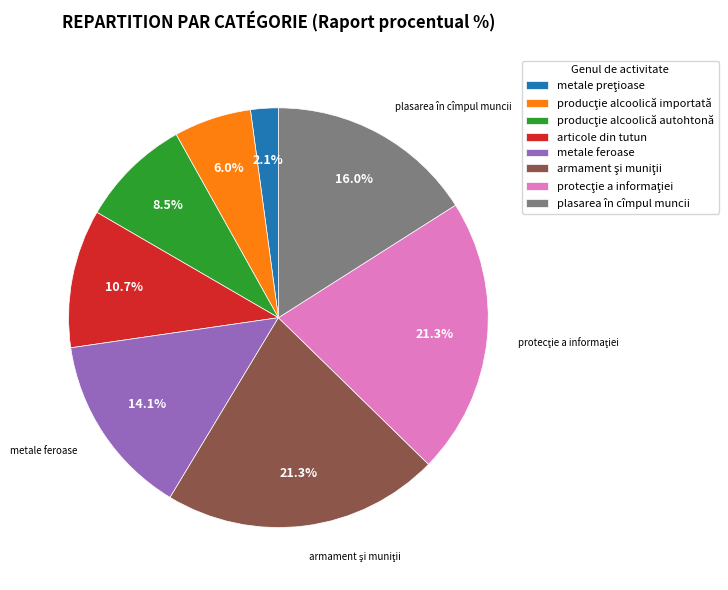

Is the sum of plasarea în cîmpul muncii and articole din tutun greater than half?

No